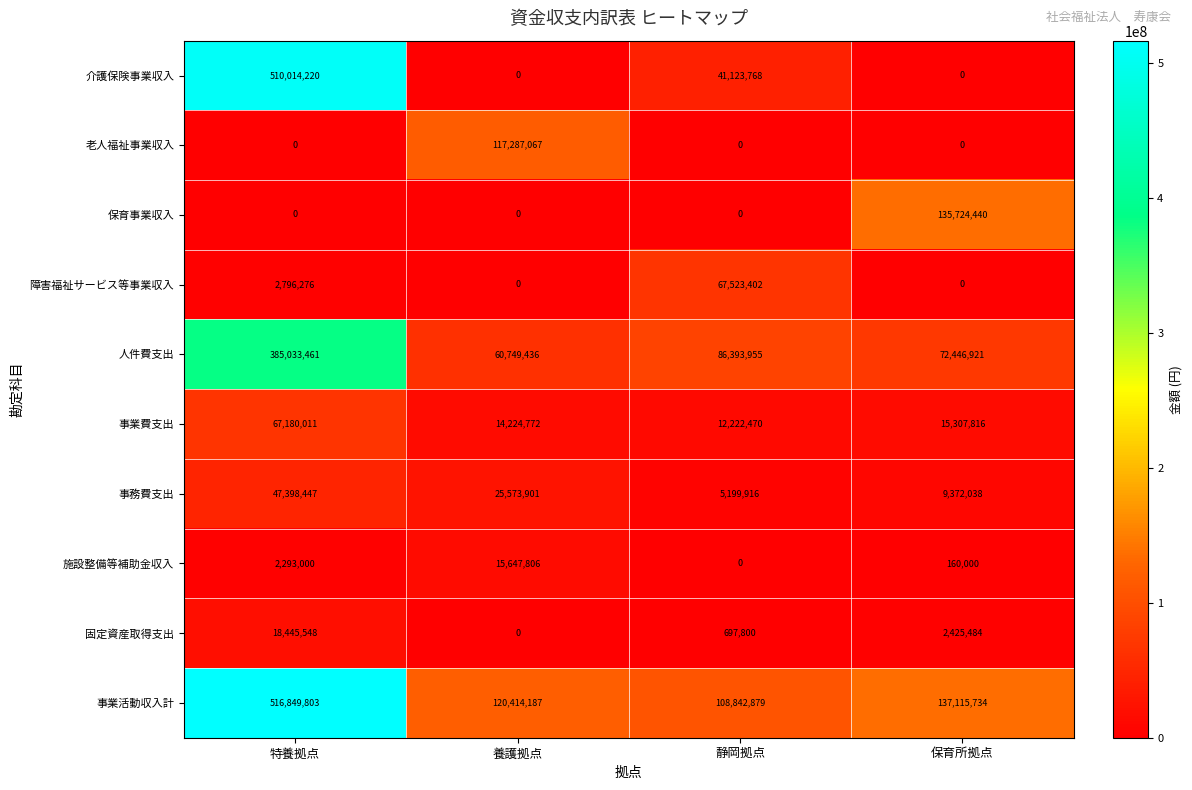

What is the difference between the 介護保険事業収入 values at 特養拠点 and 養護拠点?

510014220